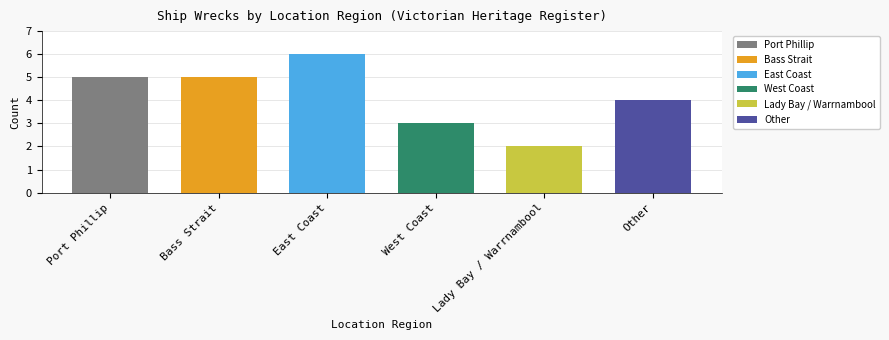

What position from the right is Bass Strait?

5